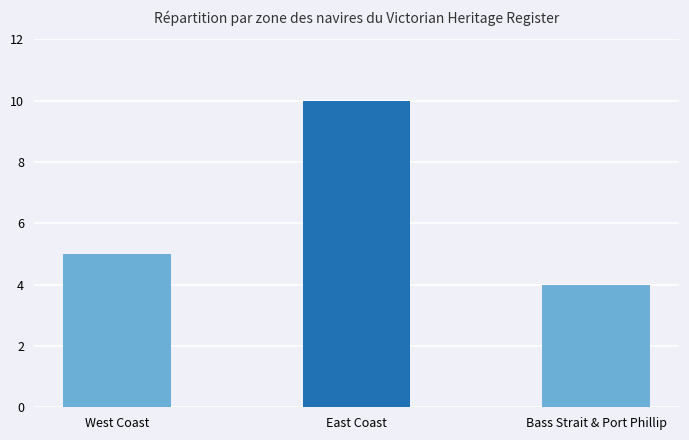

What is the sum of all values?

19